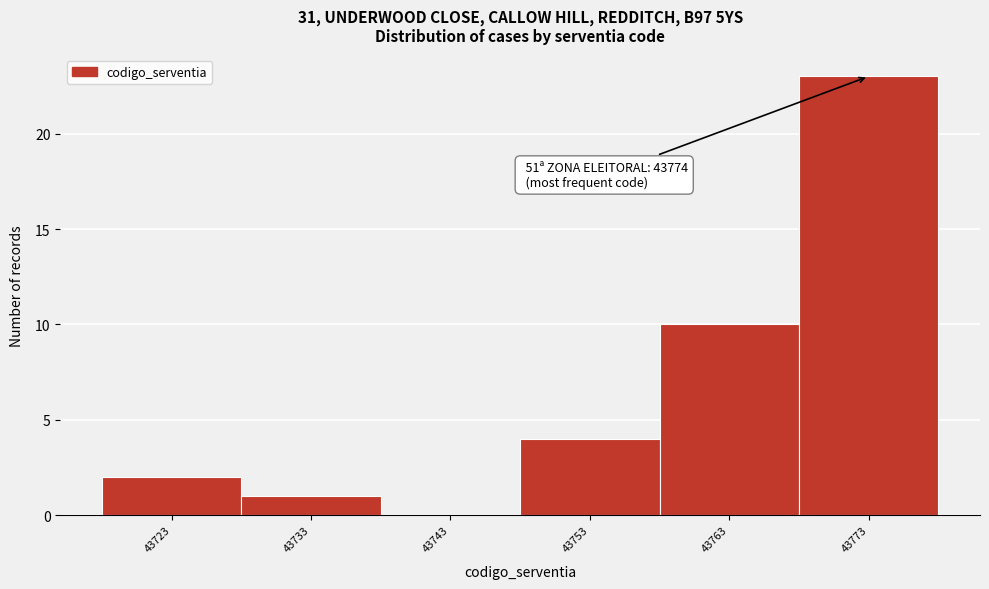

Reading left to right, what are all the values shown in this chart?

43723=2	43733=1	43743=0	43753=4	43763=10	43773=23